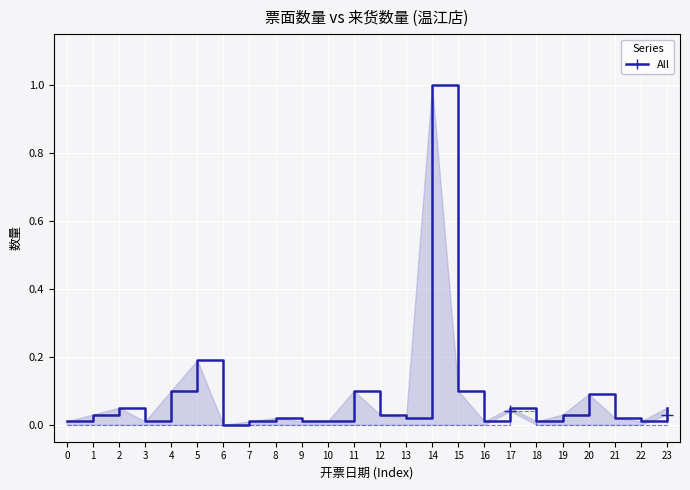

Rank the series at 8 from lowest to highest value.

来货数量, 票面数量